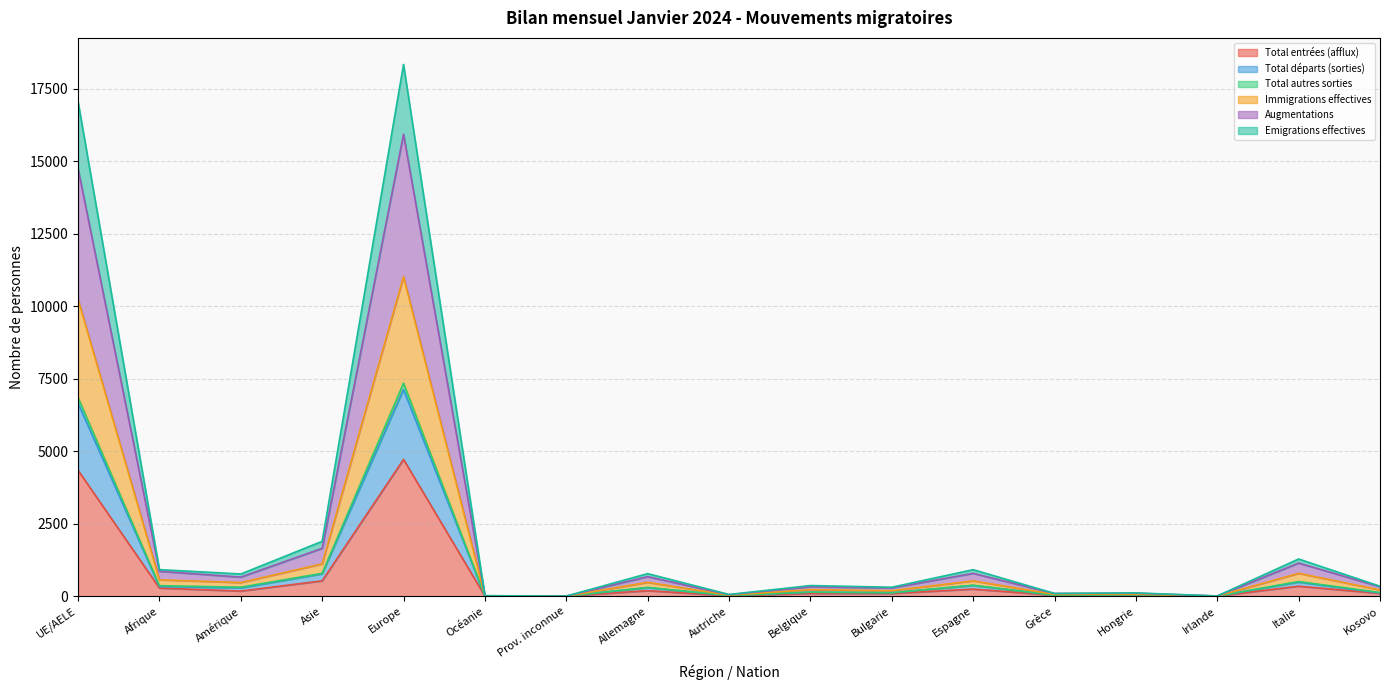

Between Hongrie and Italie, which series saw the biggest shift?

Augmentations